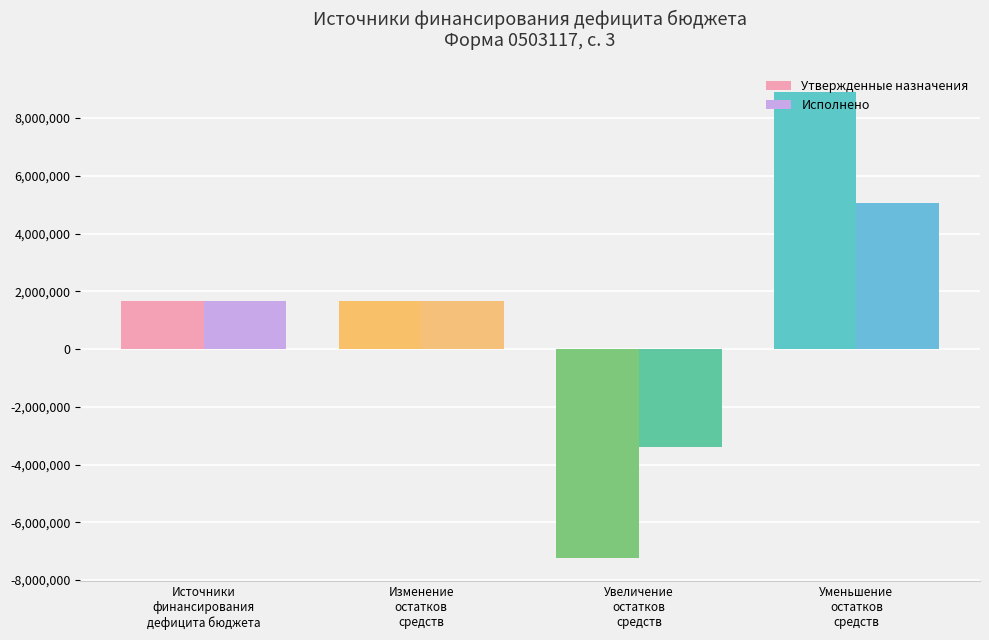

List the series in order of their peak value, lowest first.

Исполнено, Утвержденные назначения